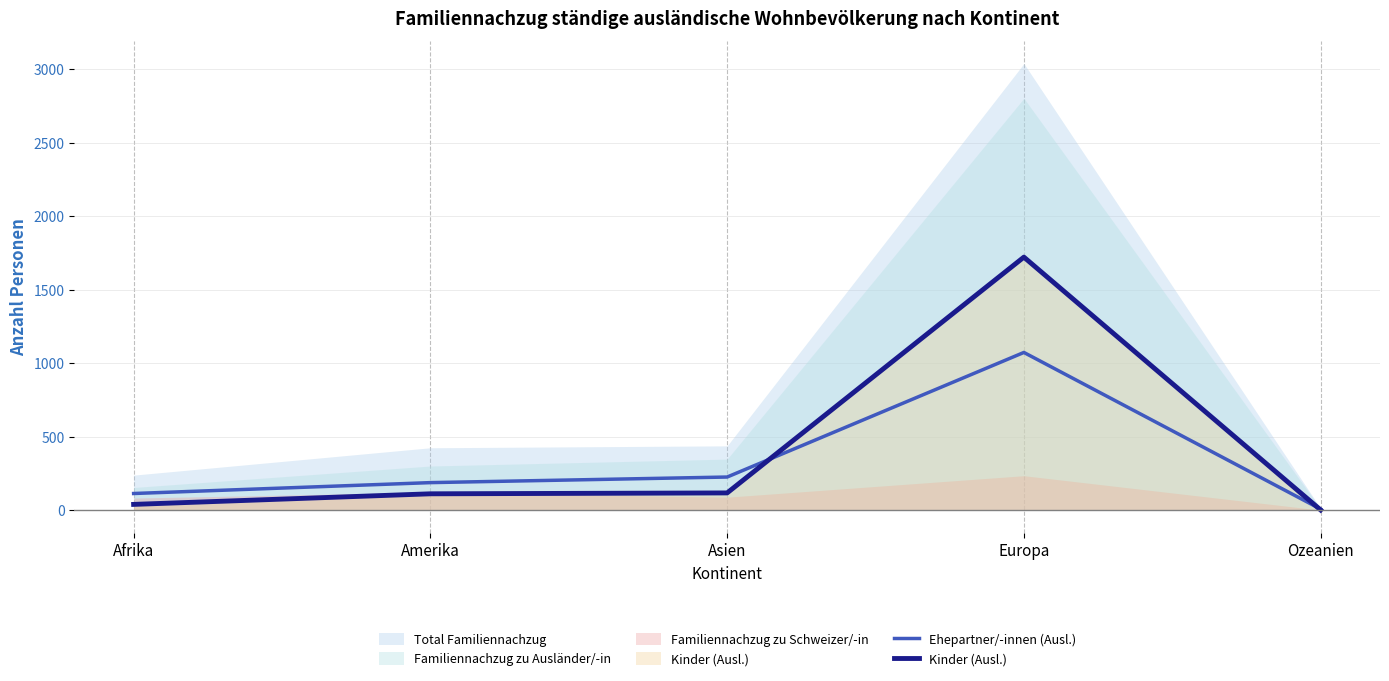

What is the approximate value of Kinder (Ausl.) at Europa?

1722